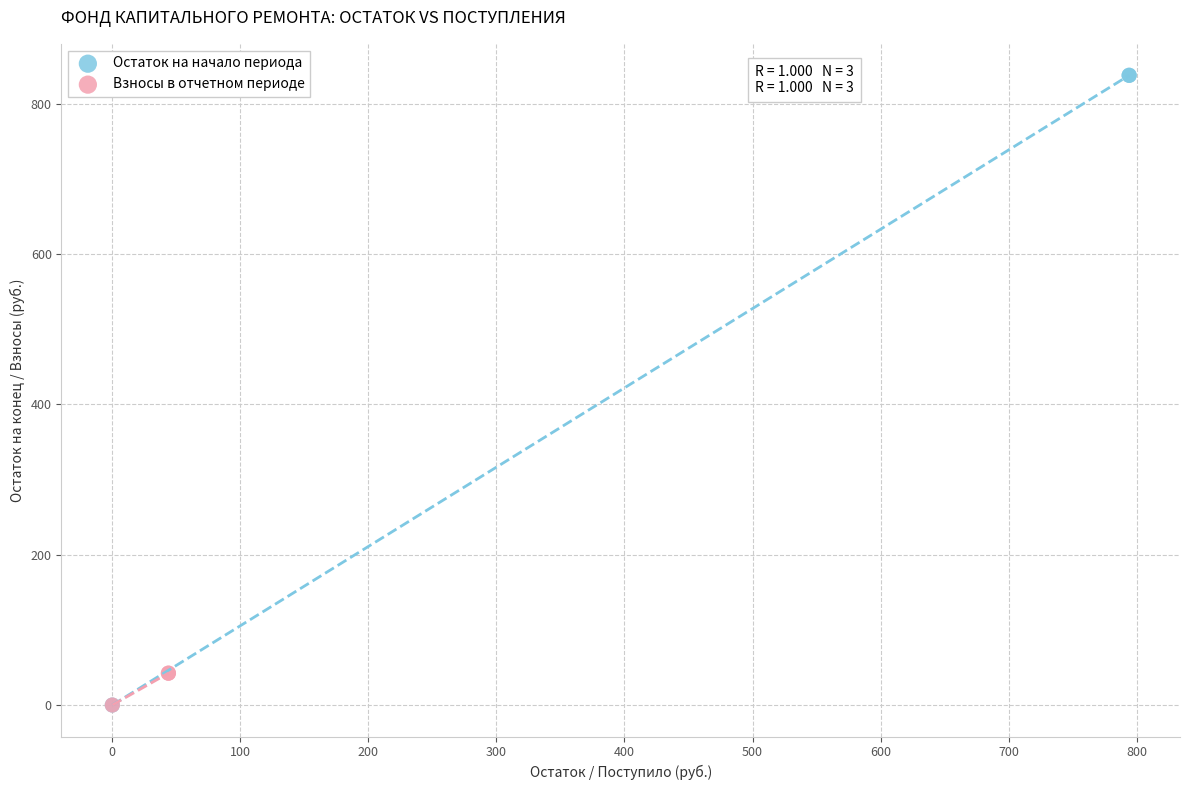

What are all the series names shown in the legend?

Остаток на начало периода, Взносы в отчетном периоде